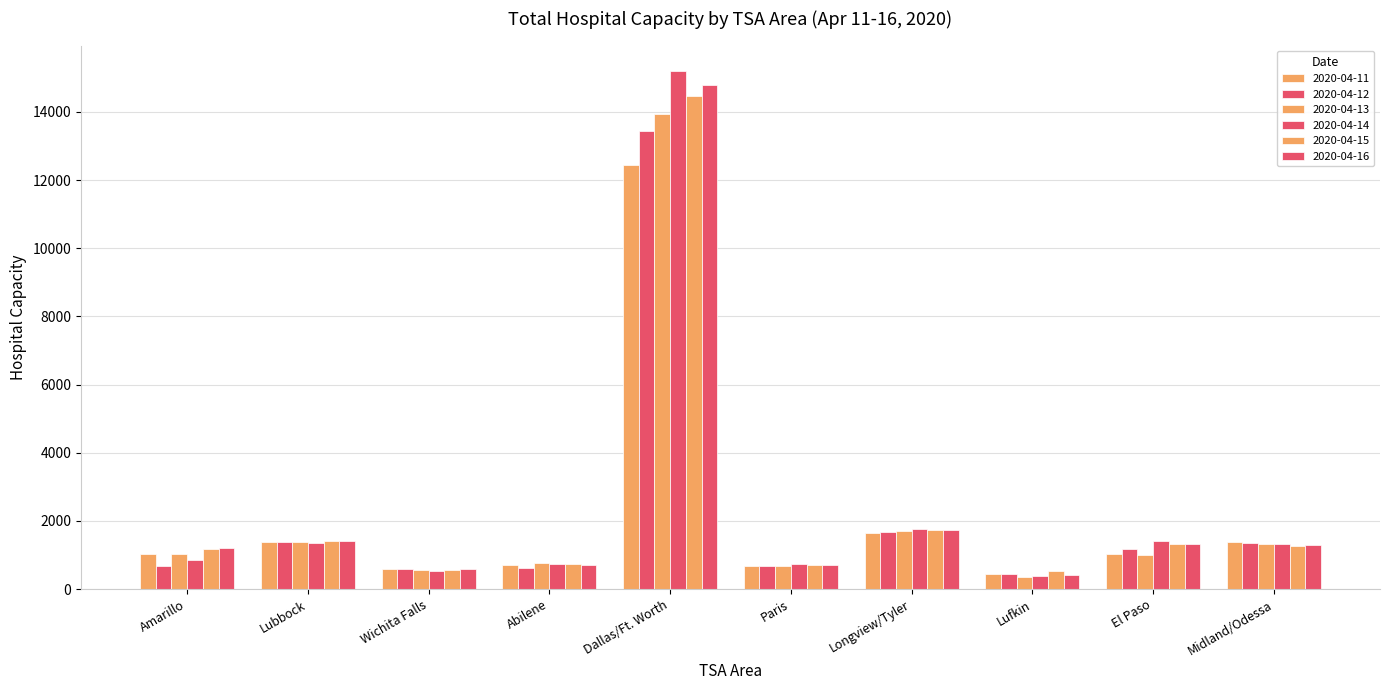

How many values in the 2020-04-14 series are below 1321?

5